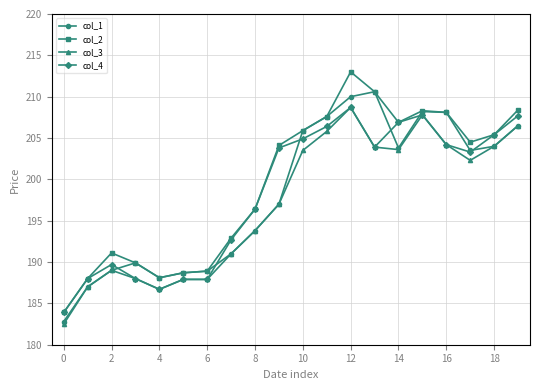

How many values in the col_4 series are below 203?

9